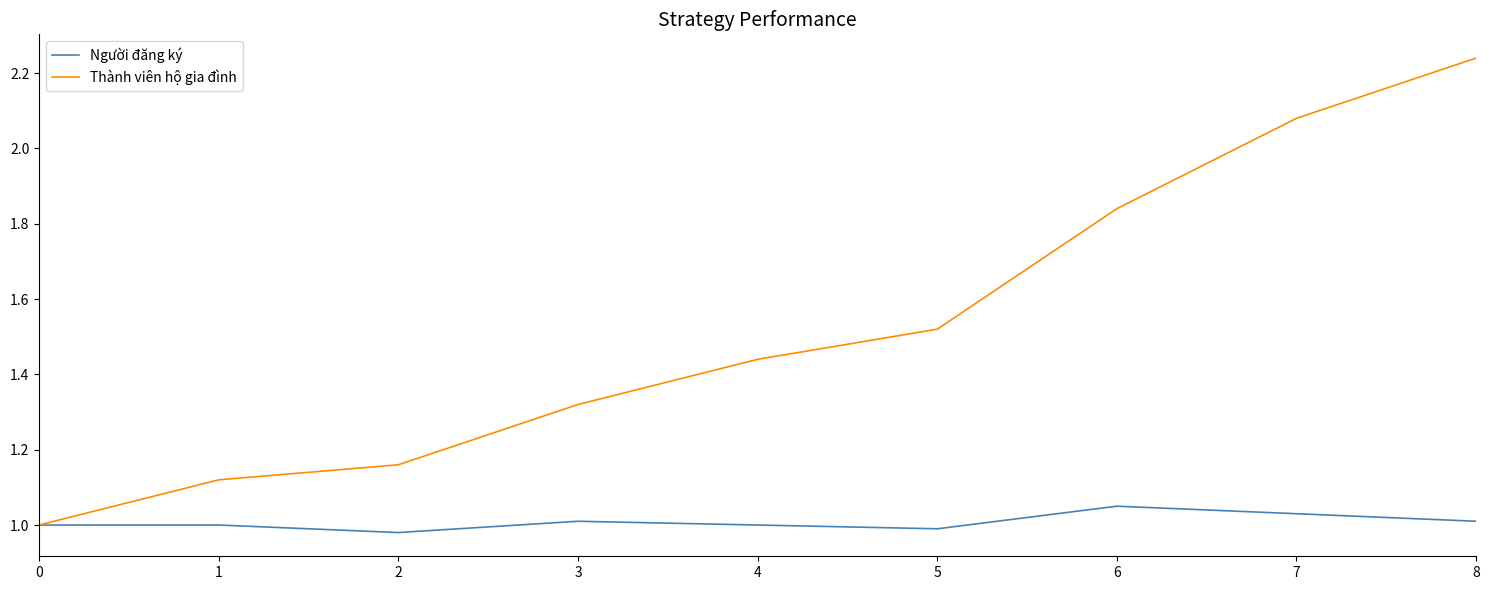

List the series in order of their overall mean, highest first.

Thành viên hộ gia đình, Người đăng ký